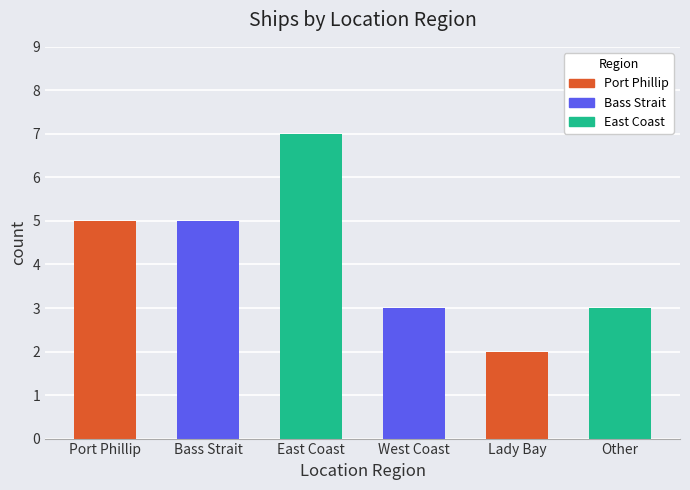

Read the value at Other.

3